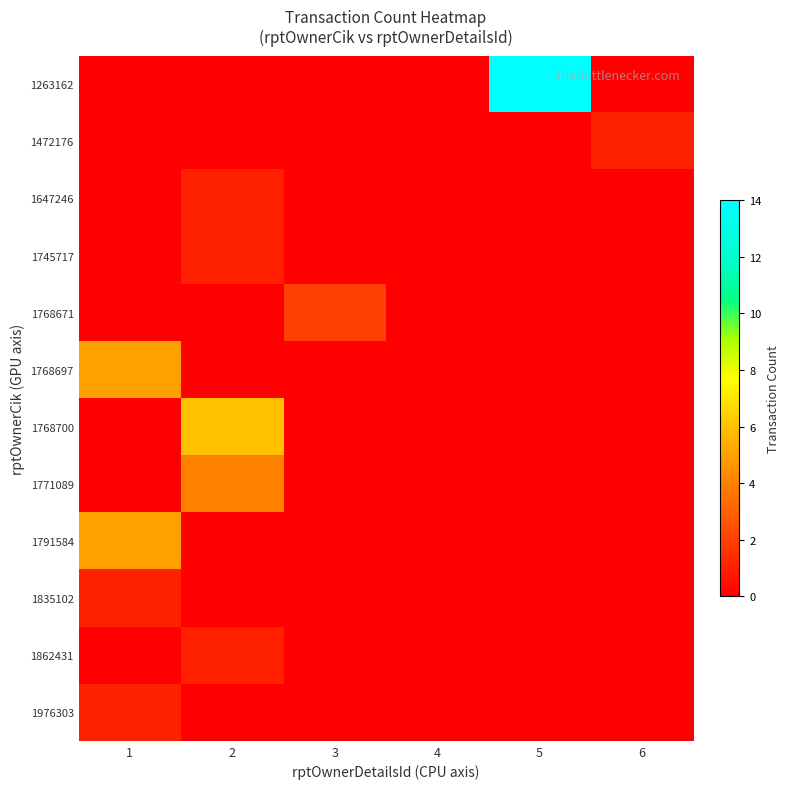

At how many categories does at least one series exceed 4?

3